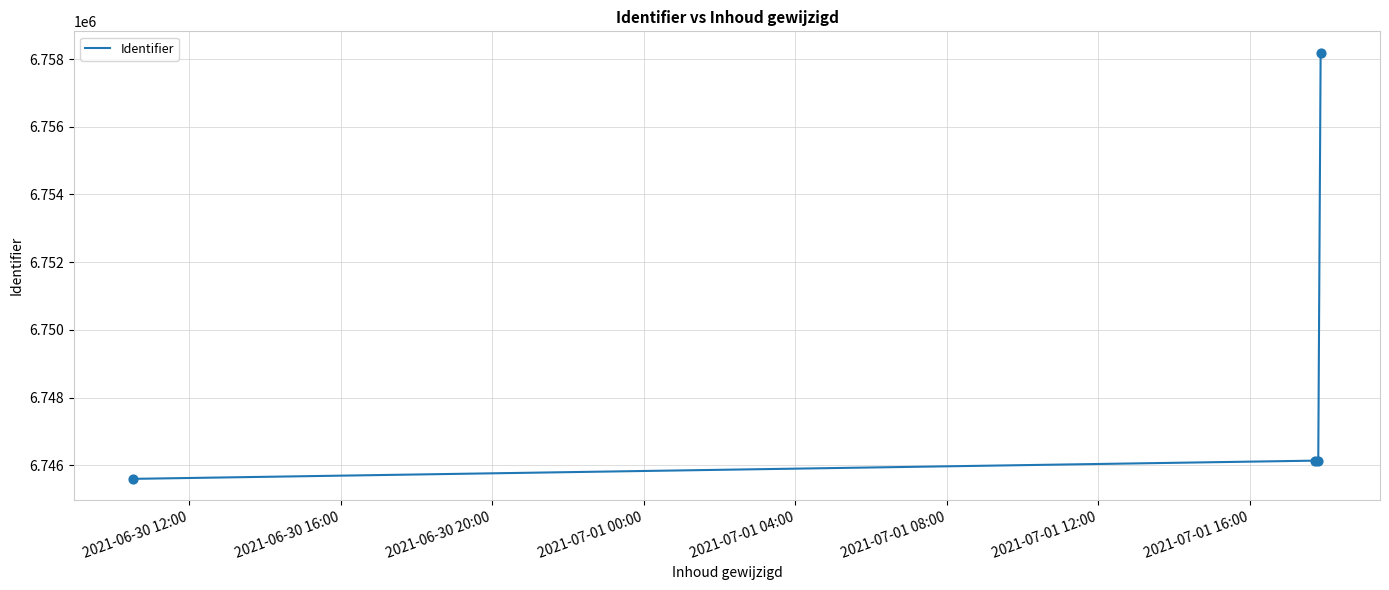

What is the average value?

6749014